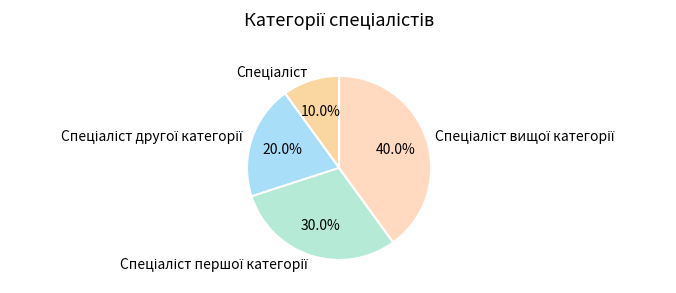

Is there any slice that represents more than half of the pie?

No